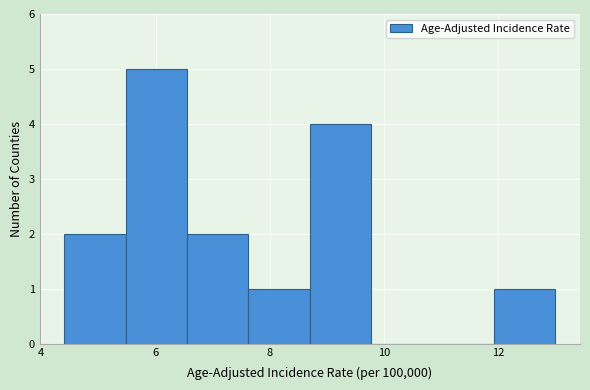

What is the height of the bar covering 12.0 to 13.0 on the x-axis? Neither the bar edges nor the heights are printed on the chart, so give them approximately, as read against the axes.

1